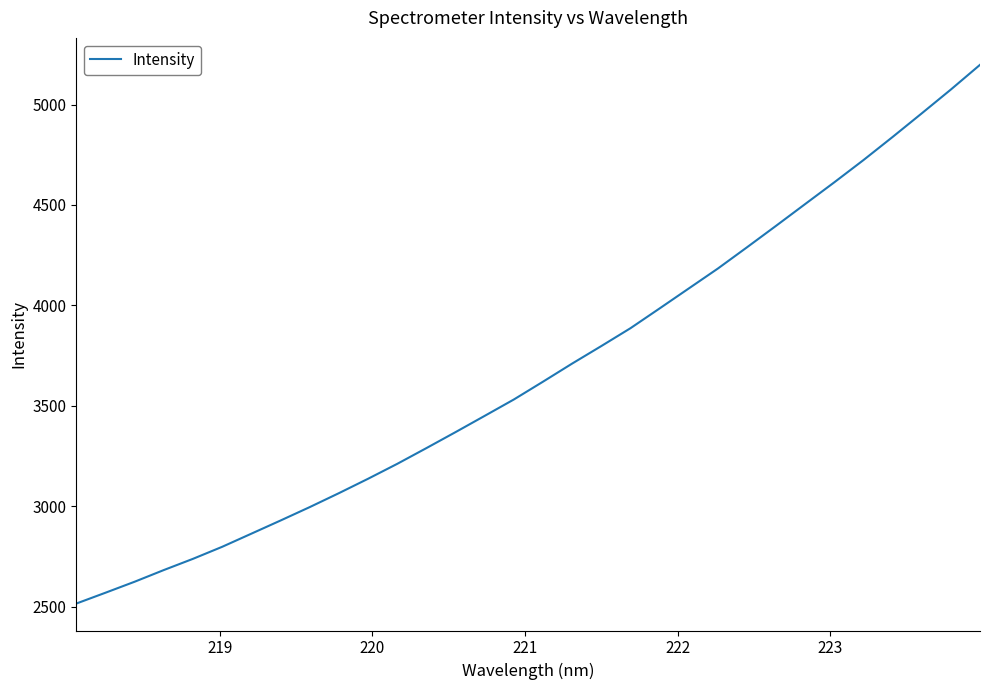

Reading left to right, transcribe all the data shown in this chart.

2516.3	2570.3	2625.0	2683.2	2739.0	2798.8	2864.2	2929.7	2996.4	3065.7	3137.4	3211.6	3290.0	3369.6	3450.5	3532.0	3620.6	3710.7	3797.9	3886.6	3985.1	4084.4	4183.7	4289.4	4396.6	4505.0	4613.2	4723.7	4838.6	4956.0	5074.6	5197.5